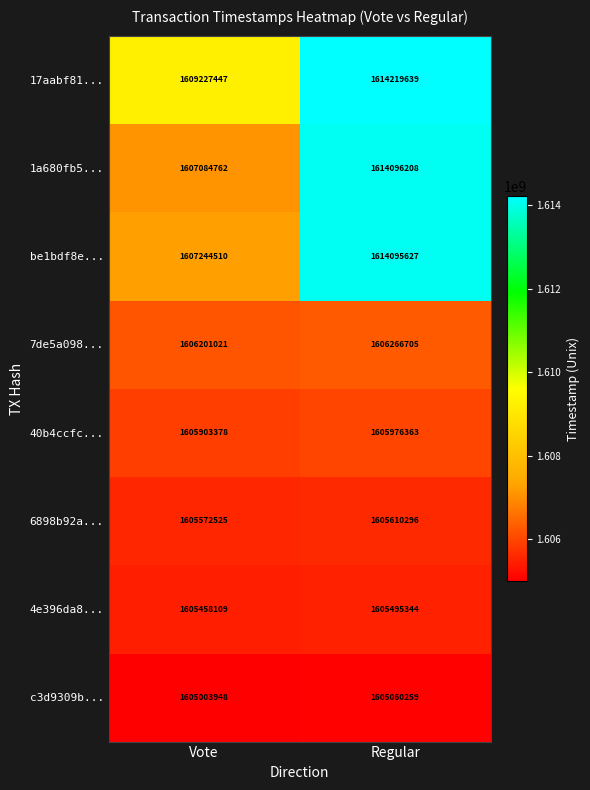

At which category is the sum across all series the highest?

Regular